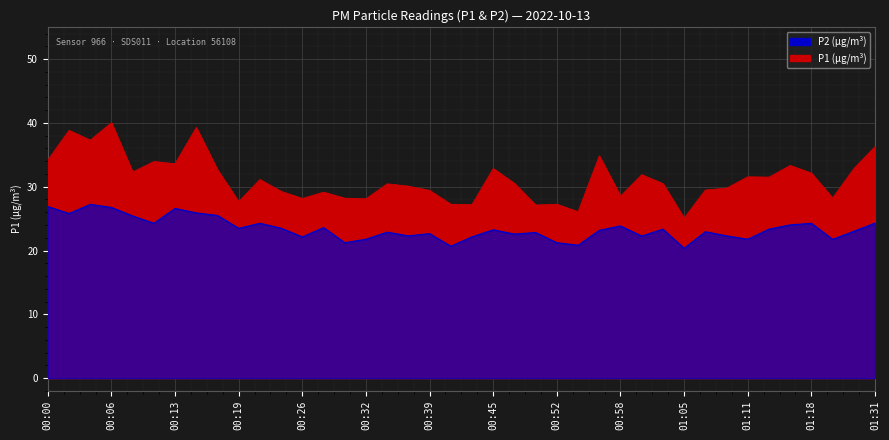

Does the chart display data point markers on the line(s)?

No